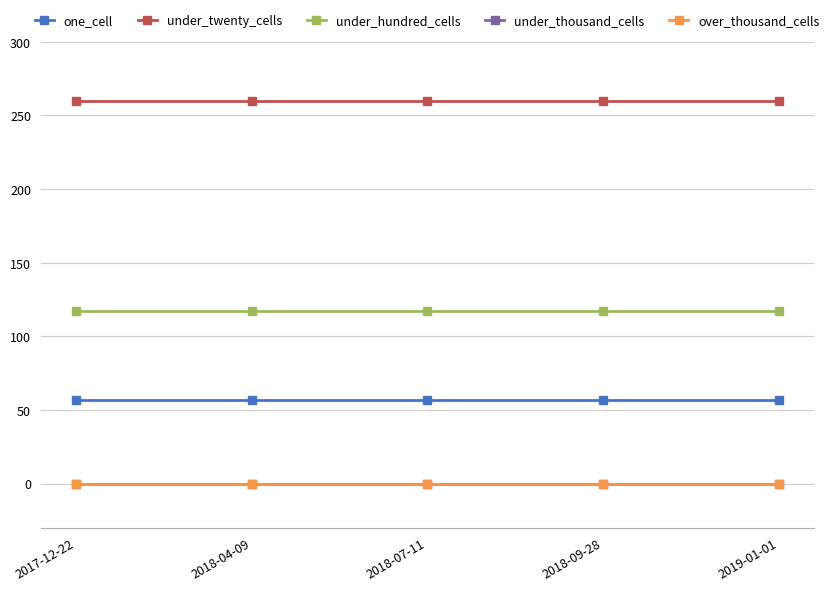

Where is under_thousand_cells nearest to the value 0?

2017-12-22